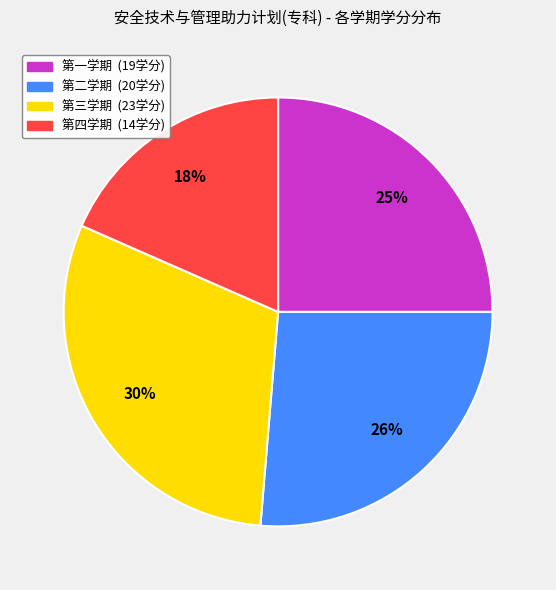

Do 第二学期 and 第一学期 together represent more than half of the pie?

Yes